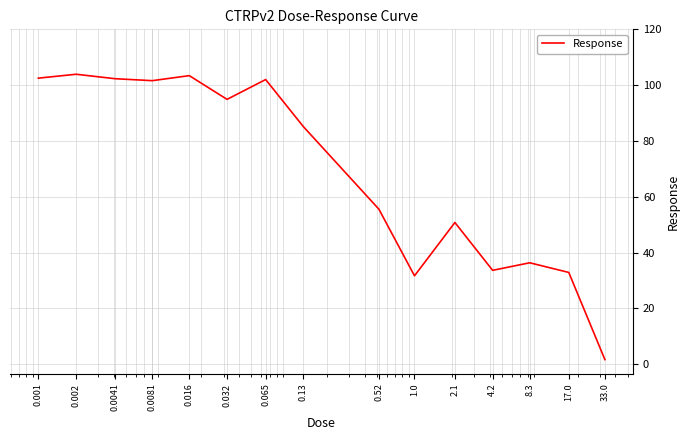

What is the difference between the maximum and minimum values?

102.3